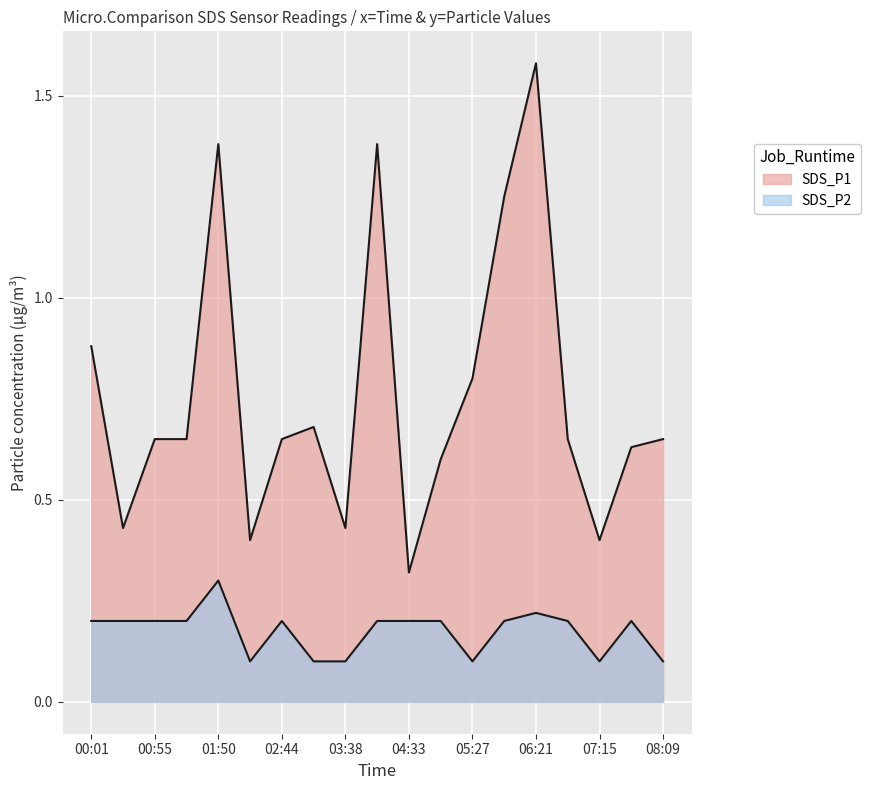

How many lines are shown in the chart?

2